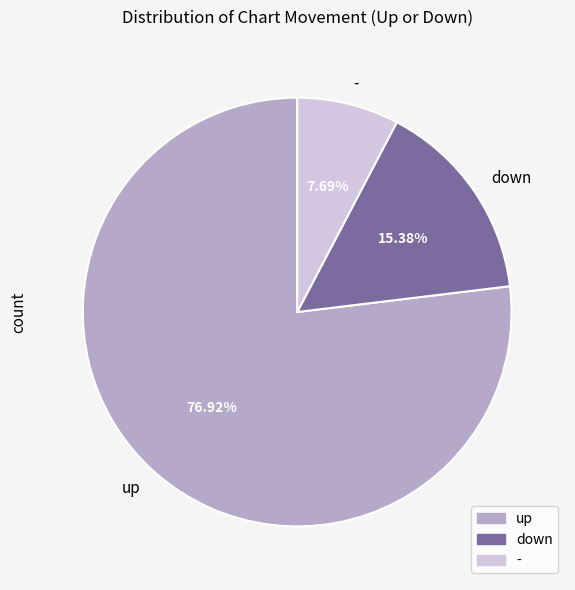

Which category has the biggest portion of the pie?

up